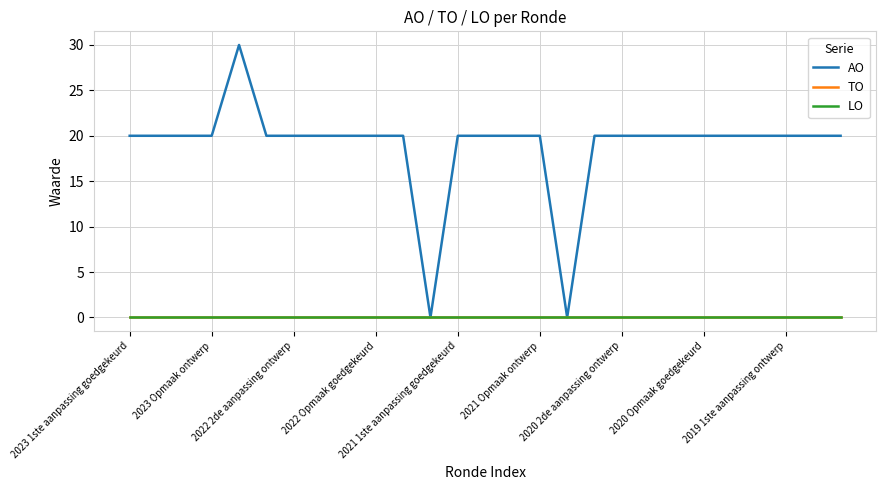

Does the chart display data point markers on the line(s)?

No